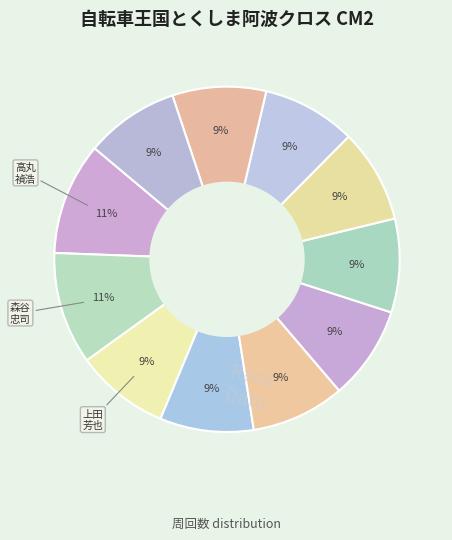

What is the smallest slice in the pie chart?

上田 芳也